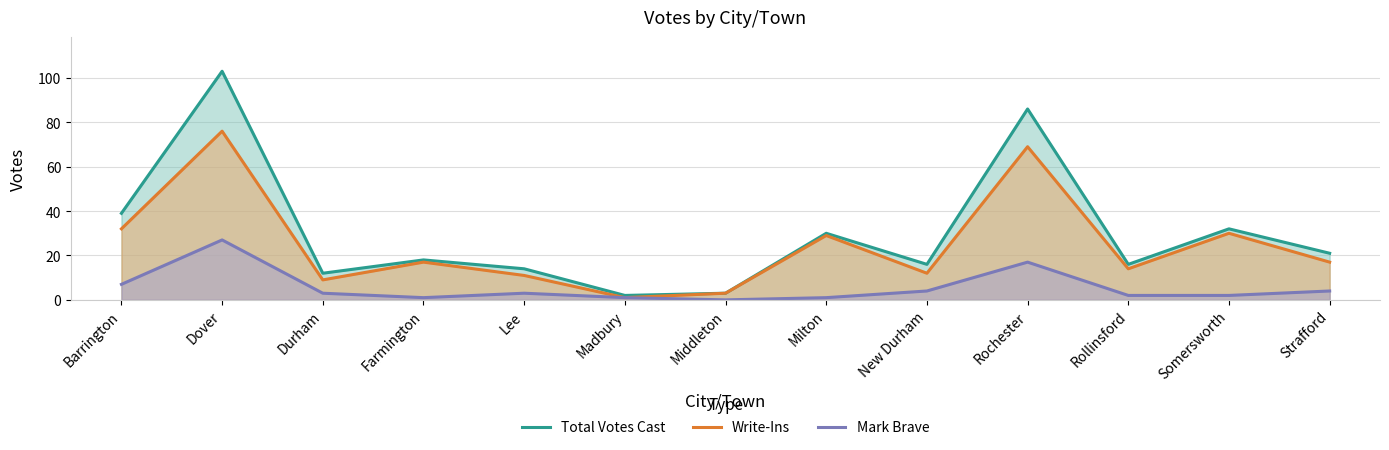

Is it true that Total Votes Cast equals 16 at Rollinsford?

True